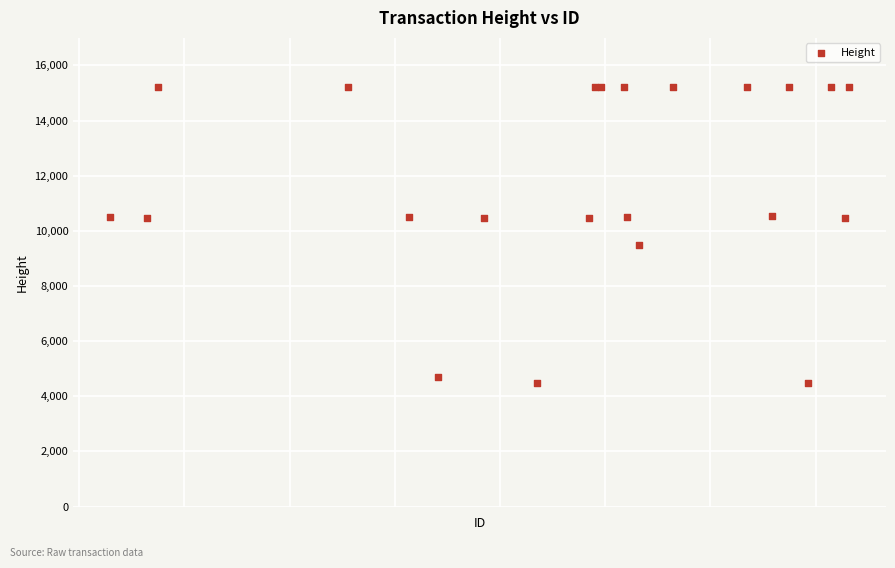

What Y value in the scatter plot is closest to 9842?

9493